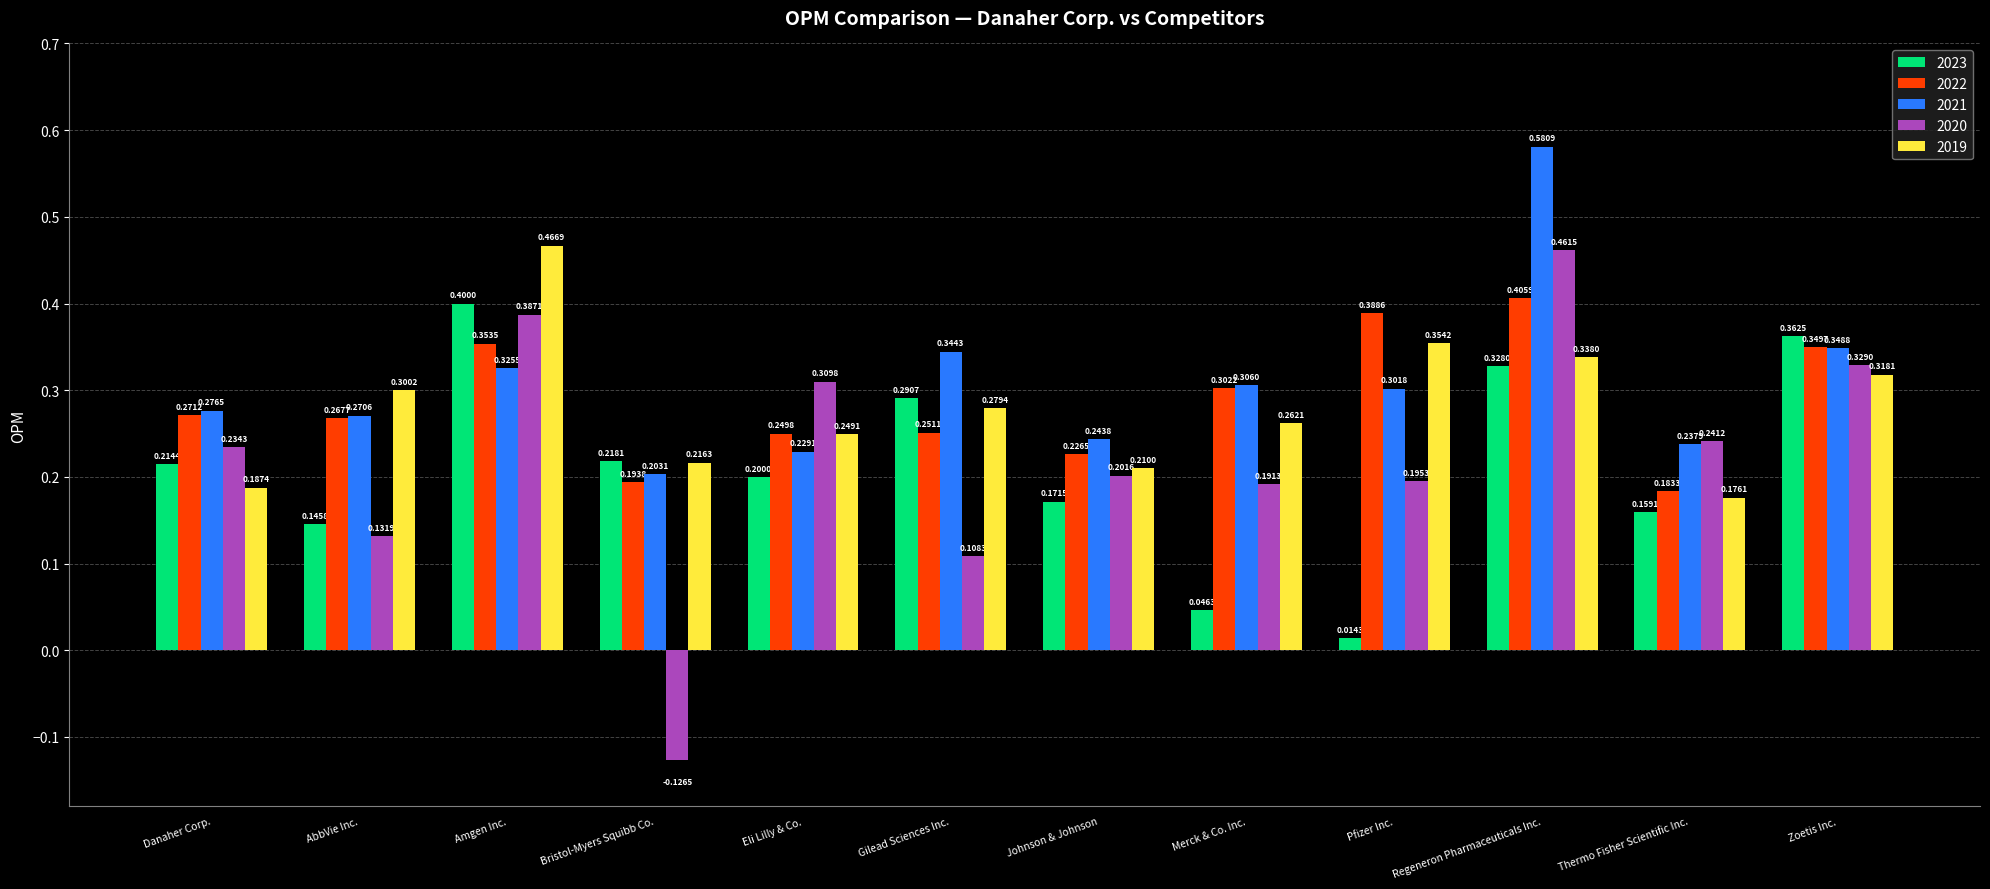

At how many categories does at least one series exceed 0?

12